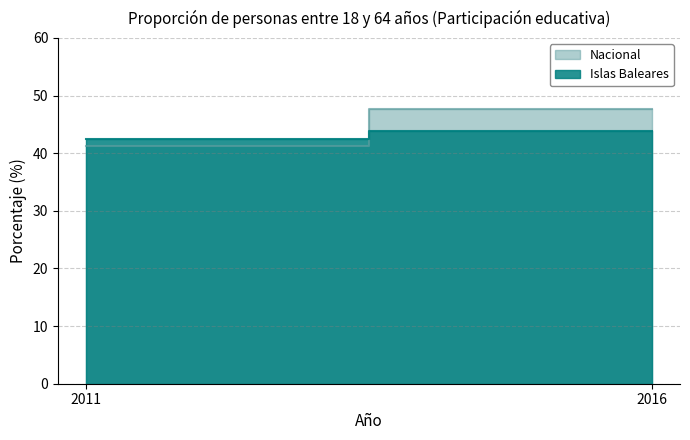

The value of Islas Baleares at 2011 is 25.7. True or false?

False